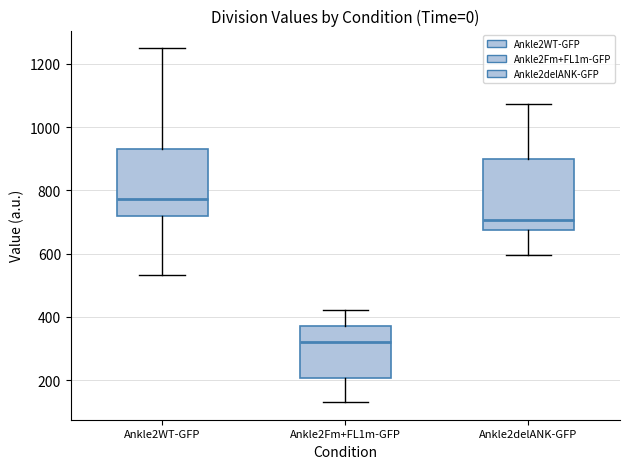

Which box's median line is the lowest?

Ankle2Fm+FL1m-GFP